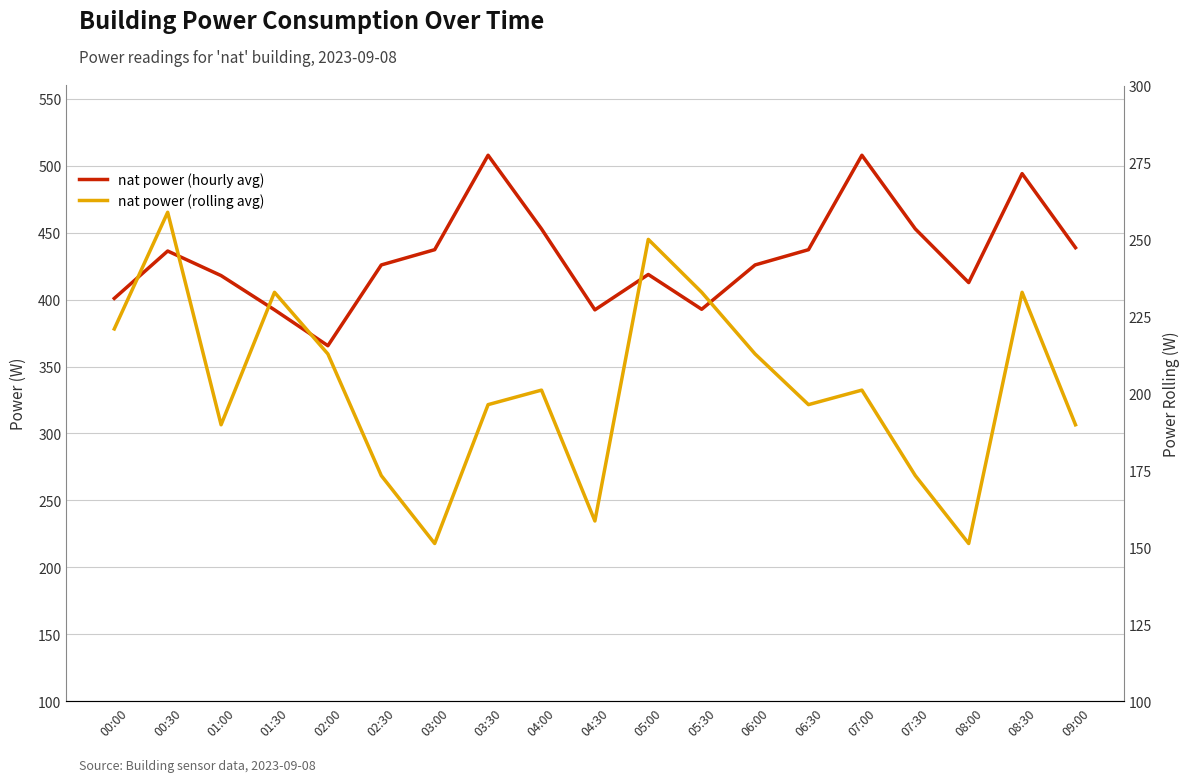

What are all the series names shown in the legend?

nat power (hourly avg), nat power (rolling avg)